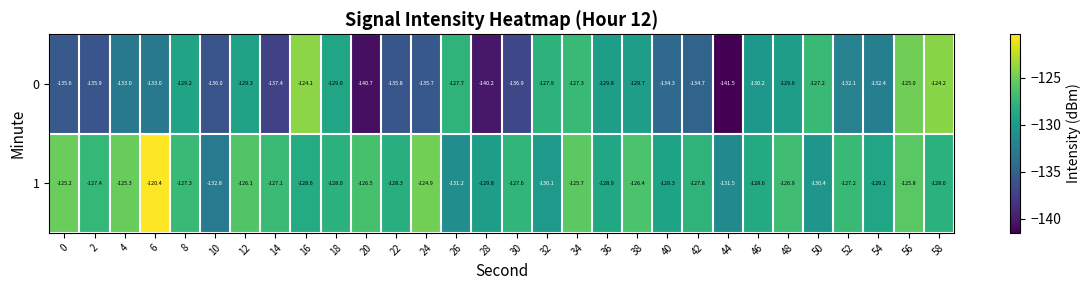

The value of 0 at 34 is -127.3. True or false?

True